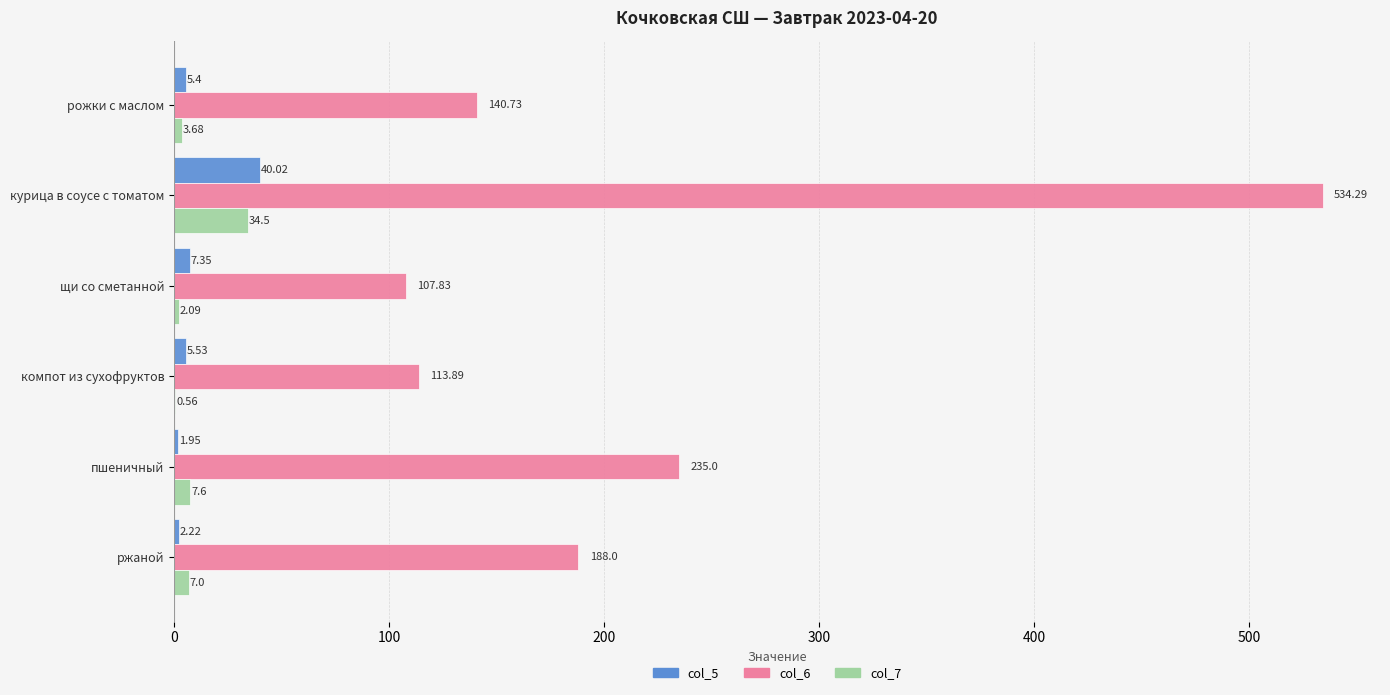

What is the sum of all col_6 values?

1319.7